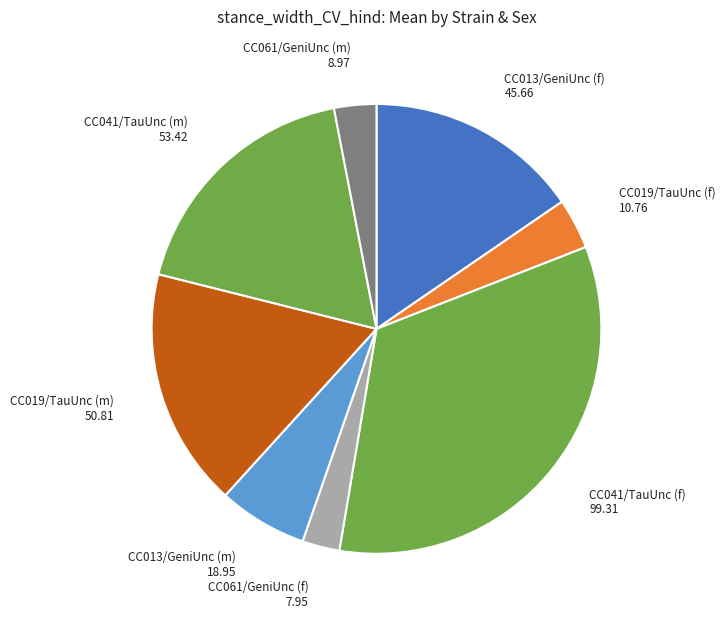

Which slice is the largest?

CC041/TauUnc (f)